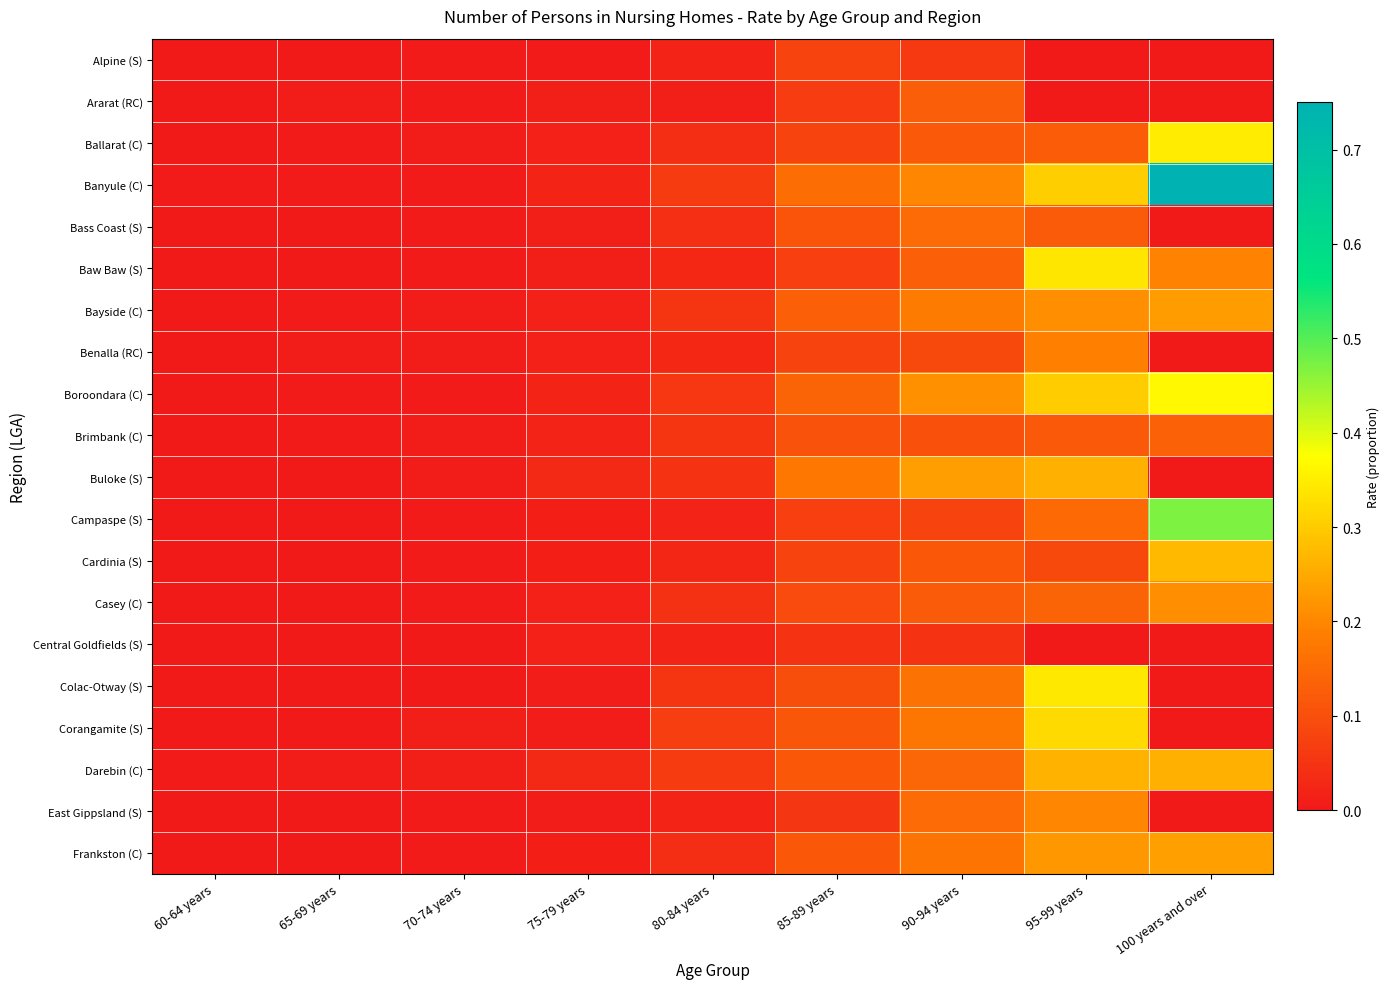

At which category is the sum across all series the highest?

95-99 years